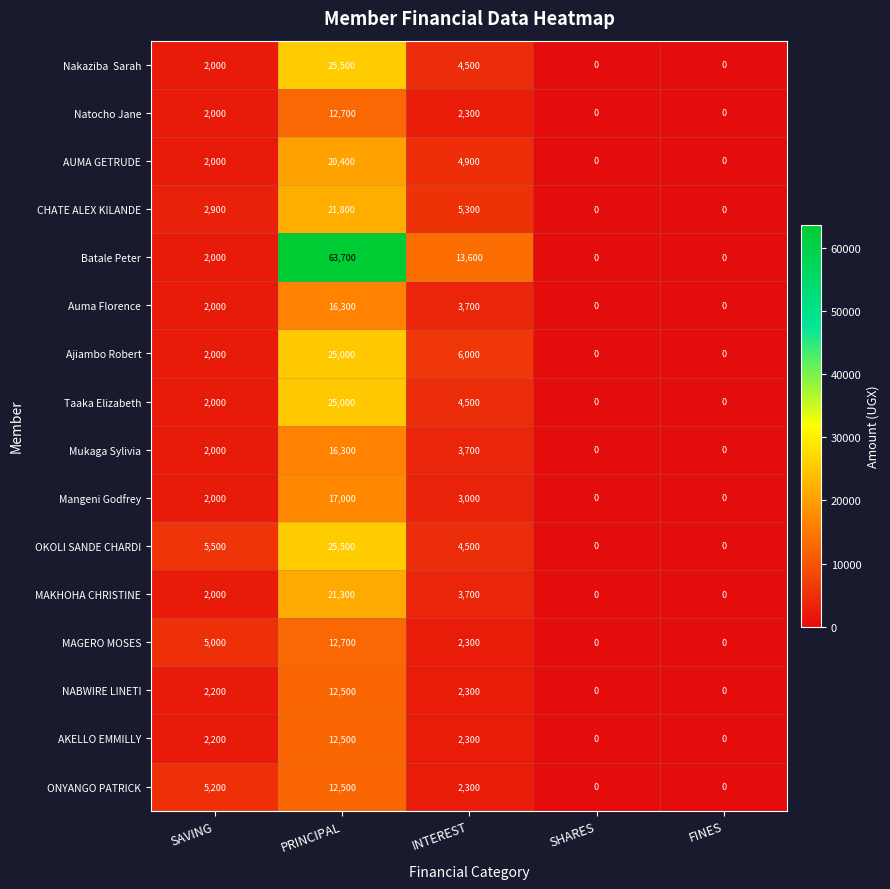

What is the greatest value displayed?

63700